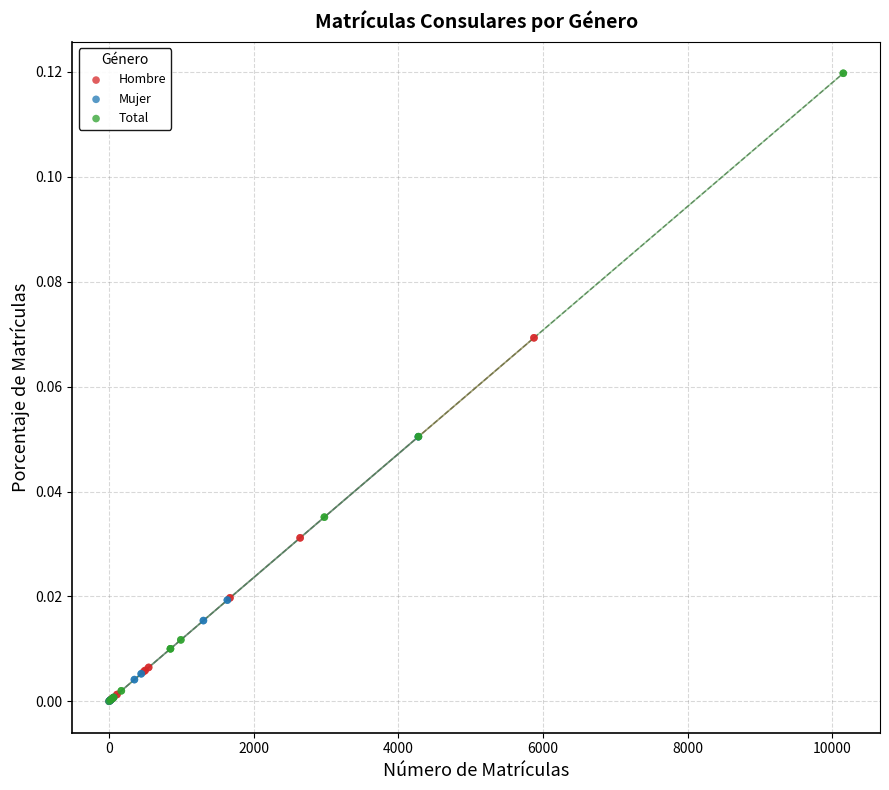

What are all the series names shown in the legend?

Hombre, Mujer, Total